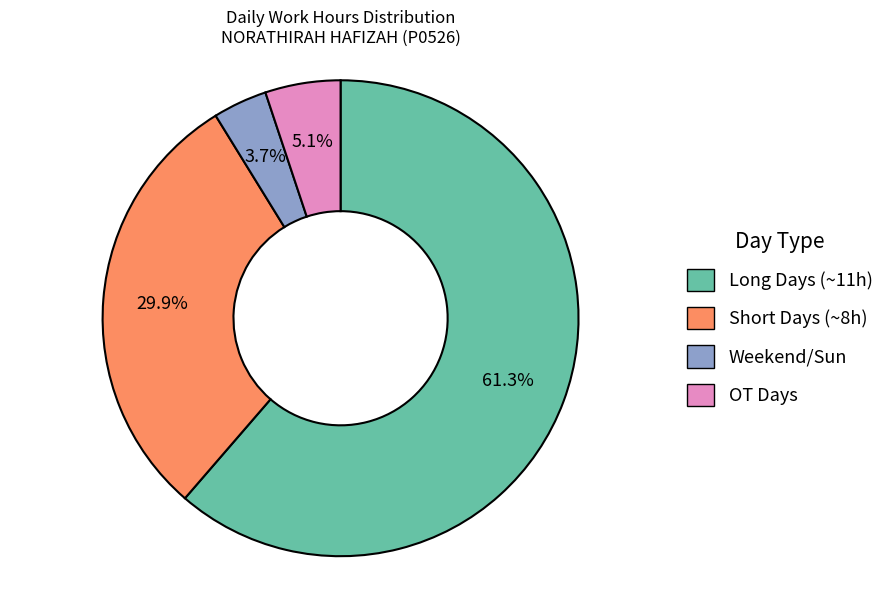

Does any single category account for the majority?

Yes